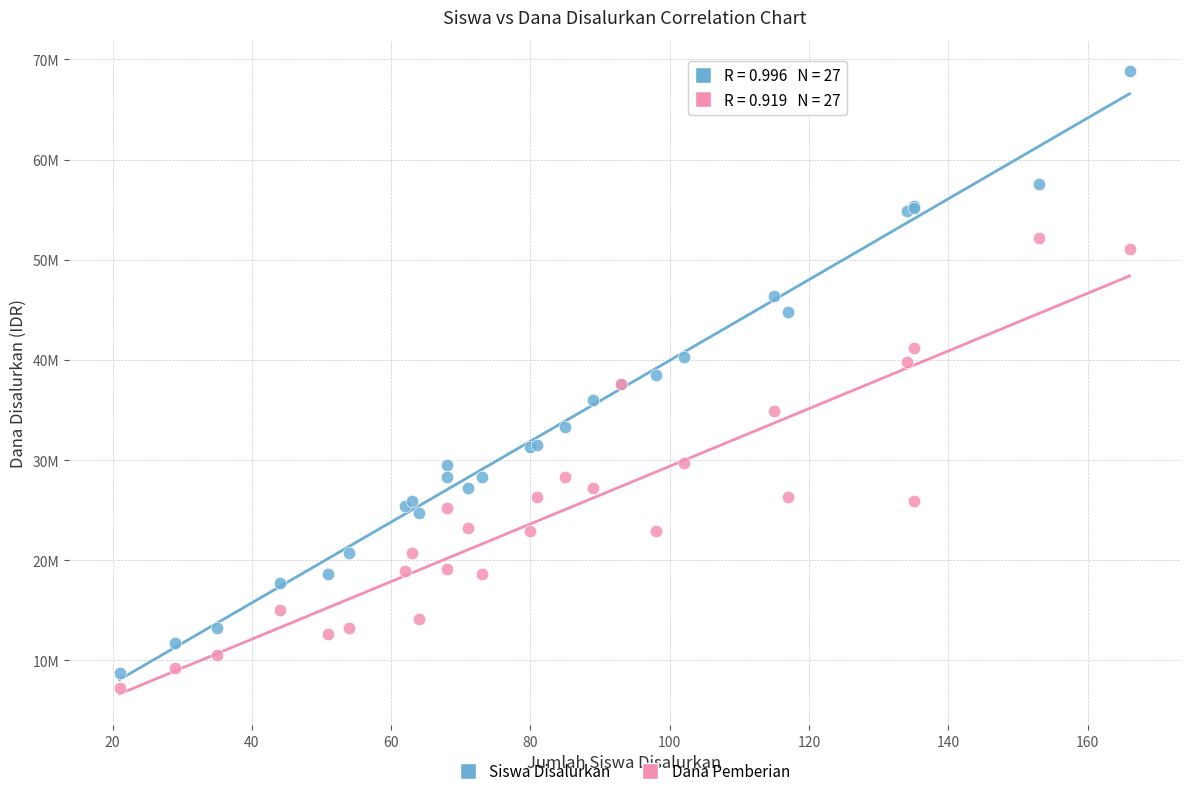

What are all the series names shown in the legend?

Siswa Disalurkan, Dana Pemberian